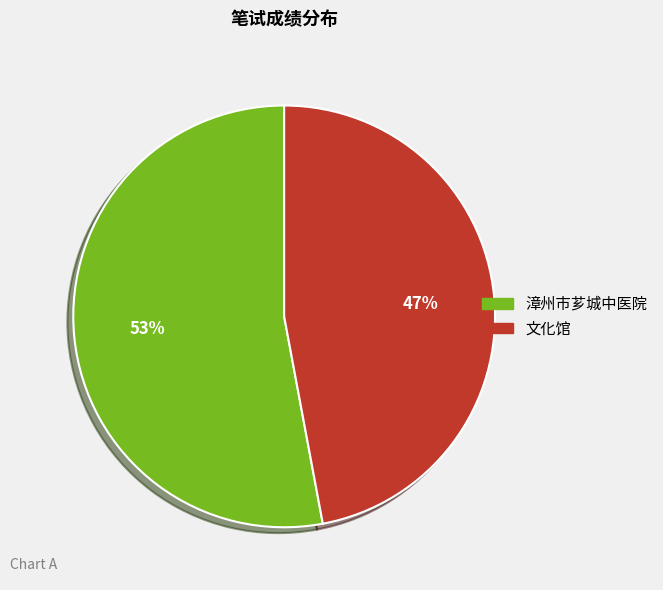

Count the number of slices in the pie.

2